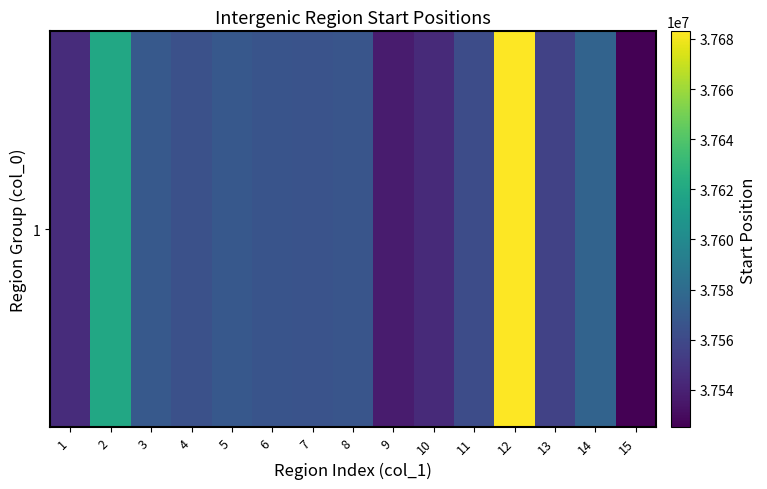

What is the sum of all values?

563546221